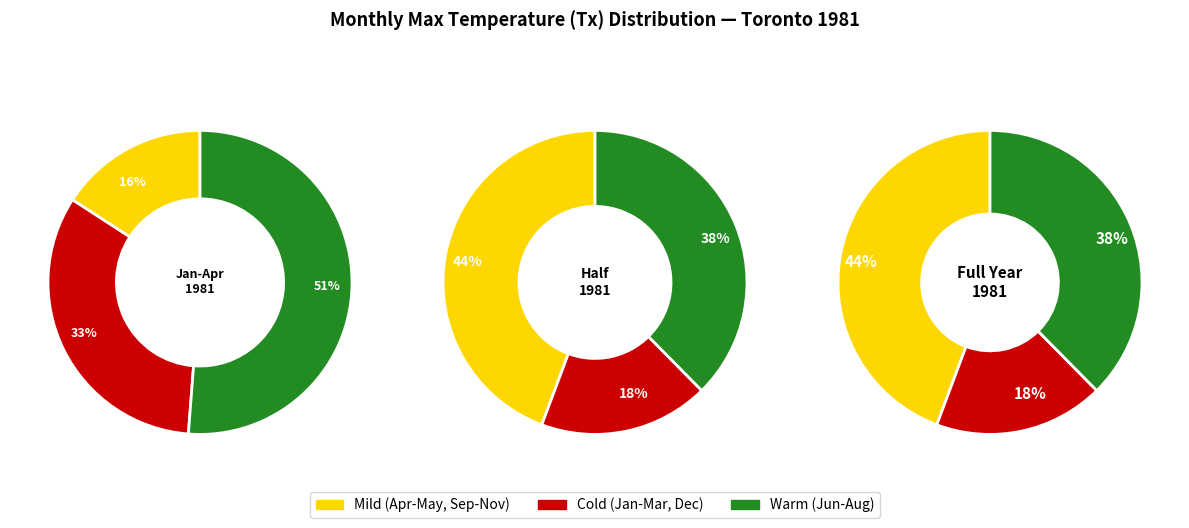

What is the ratio of the value at 5 to the value at 1?

2.7